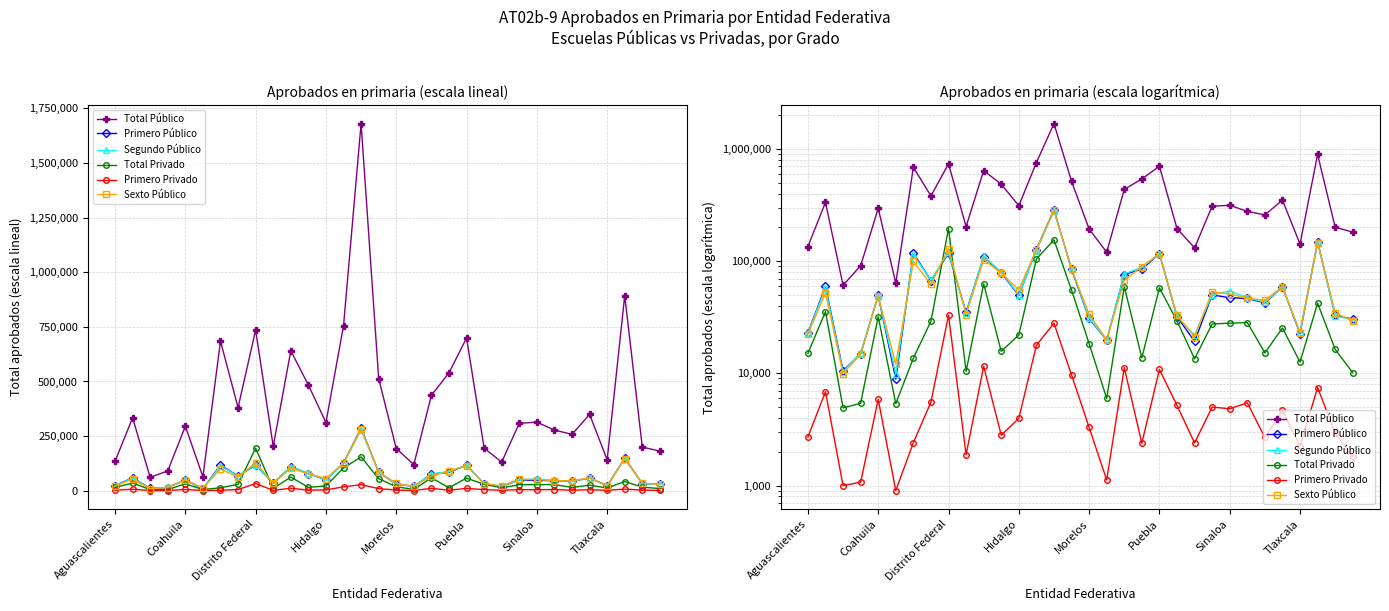

At which label is Total Público closest to 870595?

29